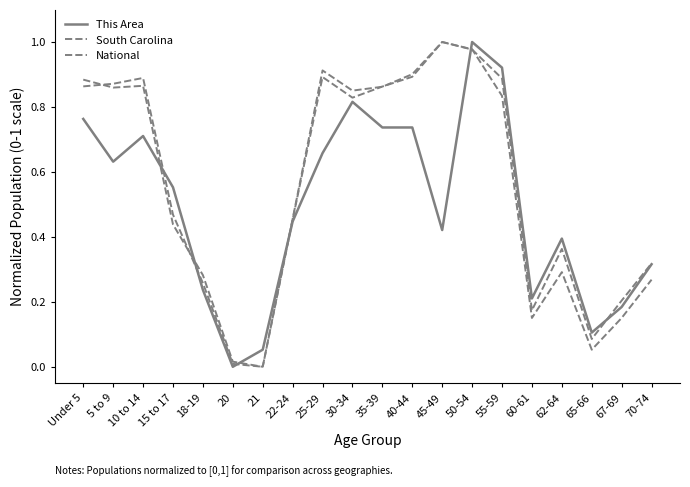

Read the National value at 25-29.

0.9